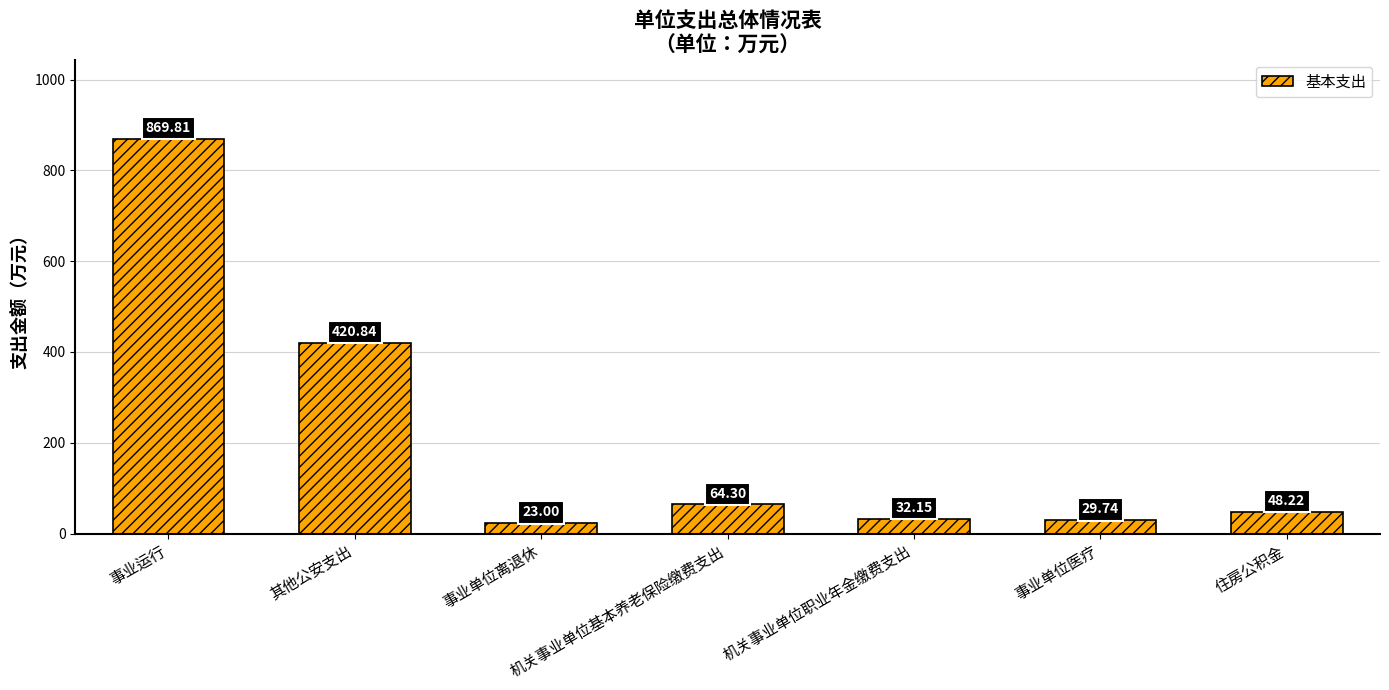

What is the smallest value displayed?

23.0